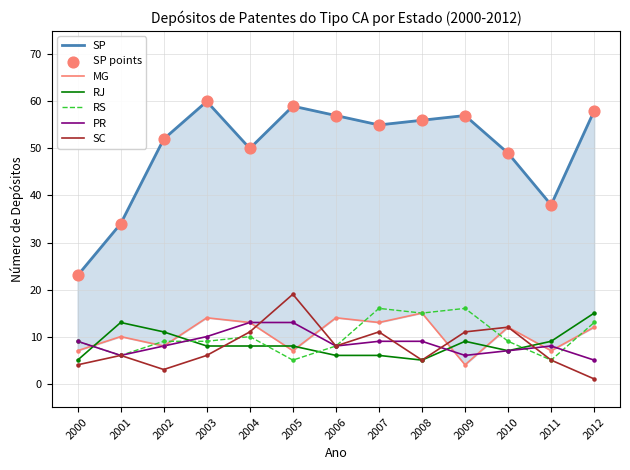

At how many categories does at least one series exceed 56?

5